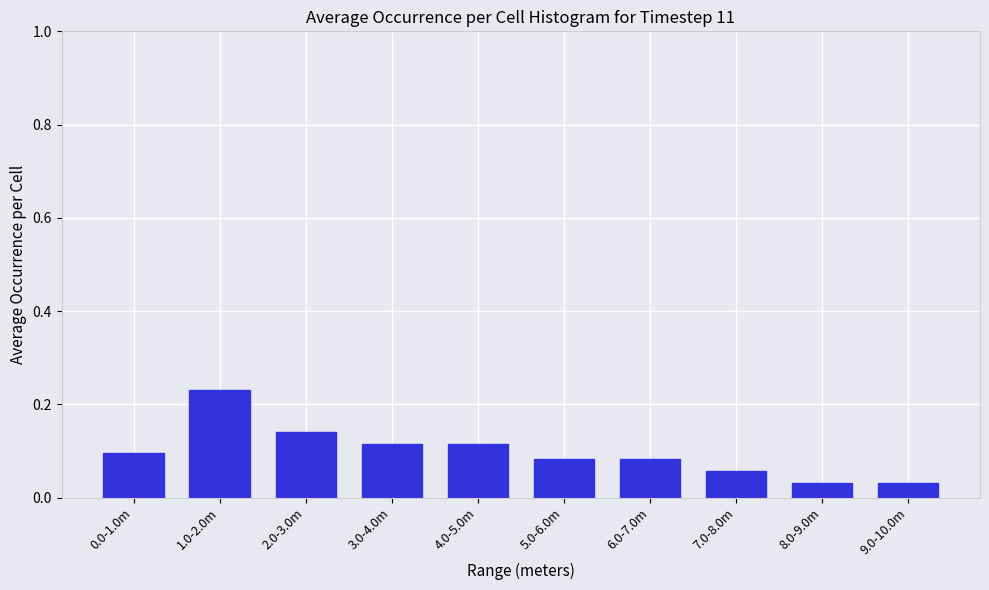

How many values are between 0 and 1?

10